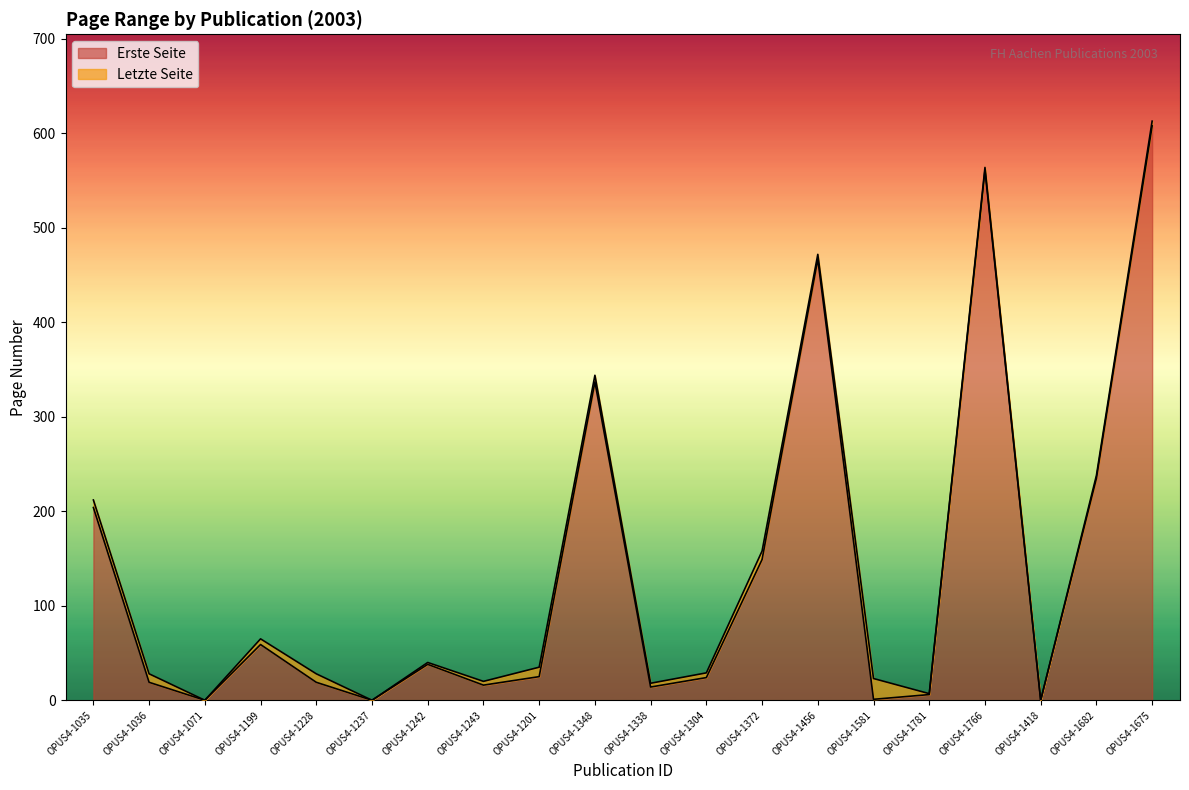

The Erste Seite series shows 209 at OPUS4-1372. True or false?

False